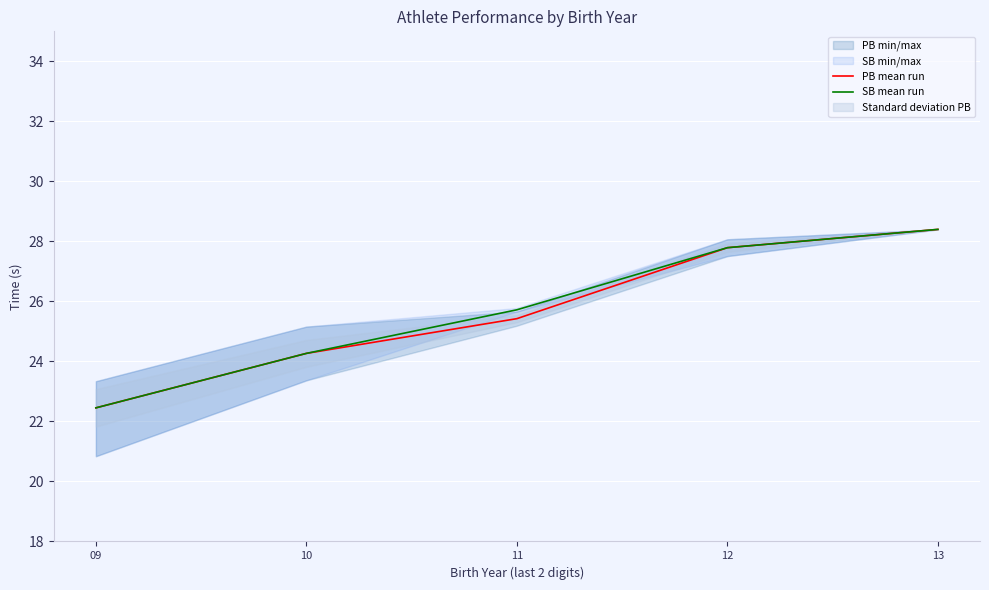

Reading left to right, extract all data points from this chart.

PB mean run: 22.5	24.3	25.4	27.8	28.4
SB mean run: 22.5	24.3	25.7	27.8	28.4